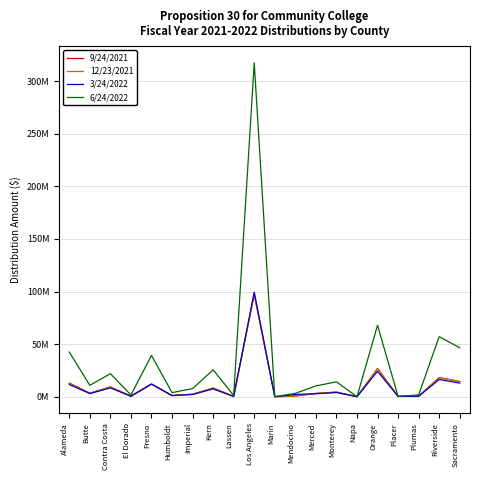

At which category is the sum across all series the highest?

Los Angeles